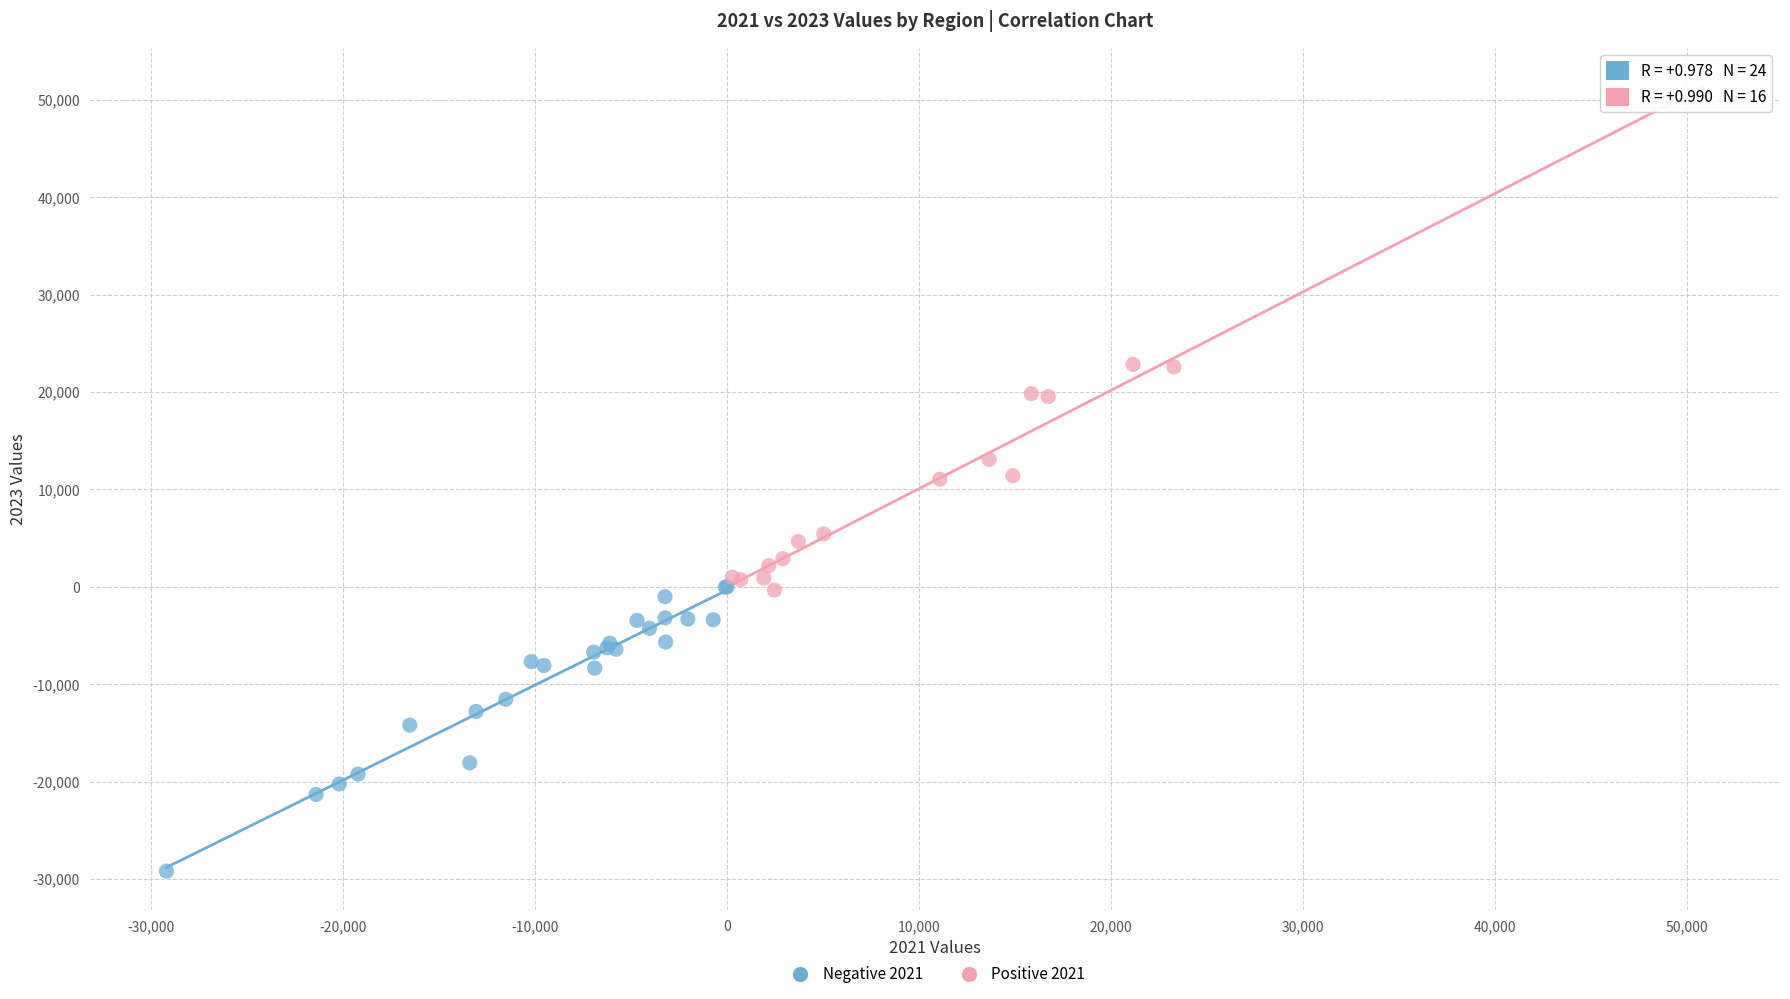

What are all the series names shown in the legend?

Negative 2021, Positive 2021